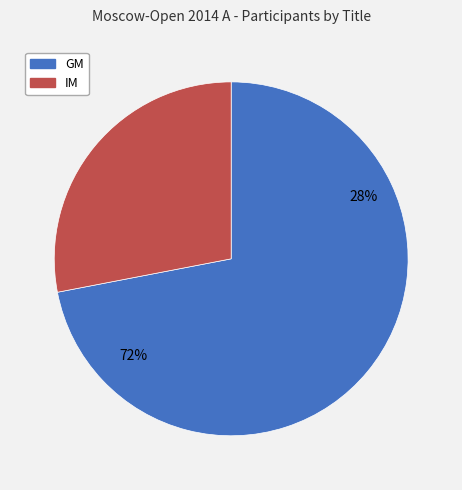

How many segments does this pie chart have?

2